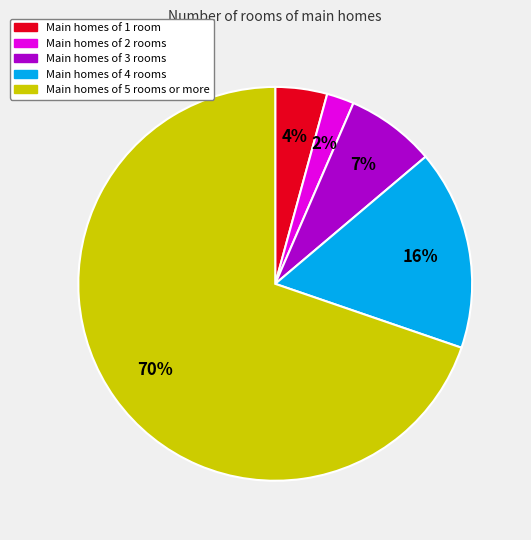

Is there a majority slice in this chart?

Yes